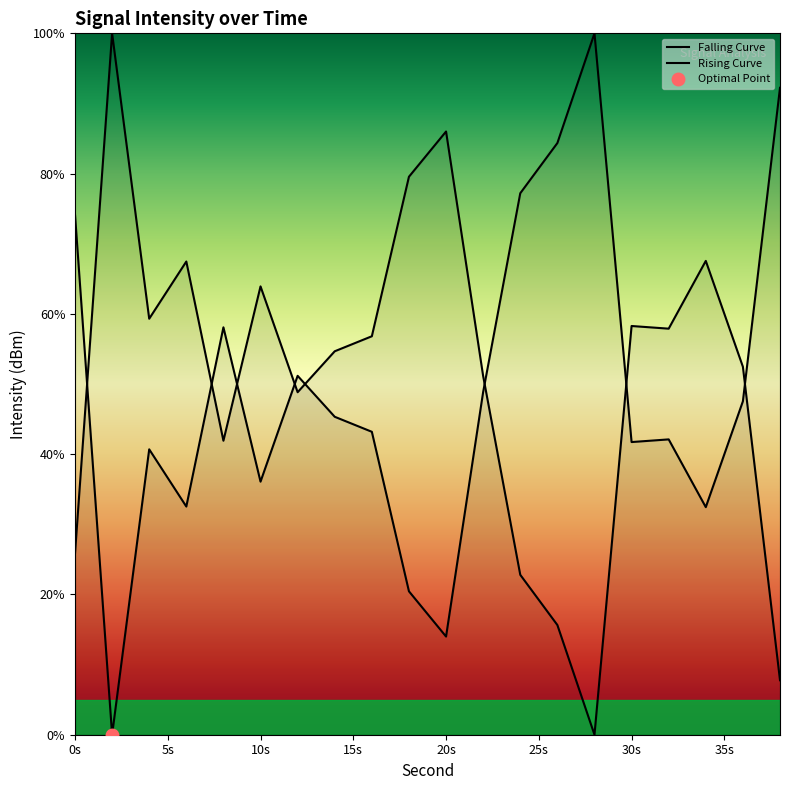

Reading left to right, list all the values displayed in this chart.

74.2	0.0	40.7	32.5	58.1	36.1	51.2	45.3	43.2	20.4	14.0	48.9	77.2	84.4	100.0	41.7	42.1	32.4	47.5	92.2